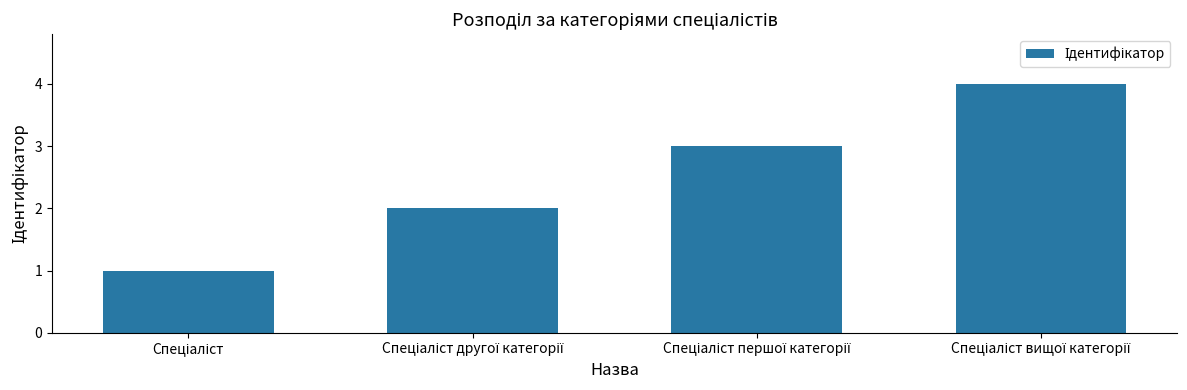

What is the minimum value shown in the chart?

1